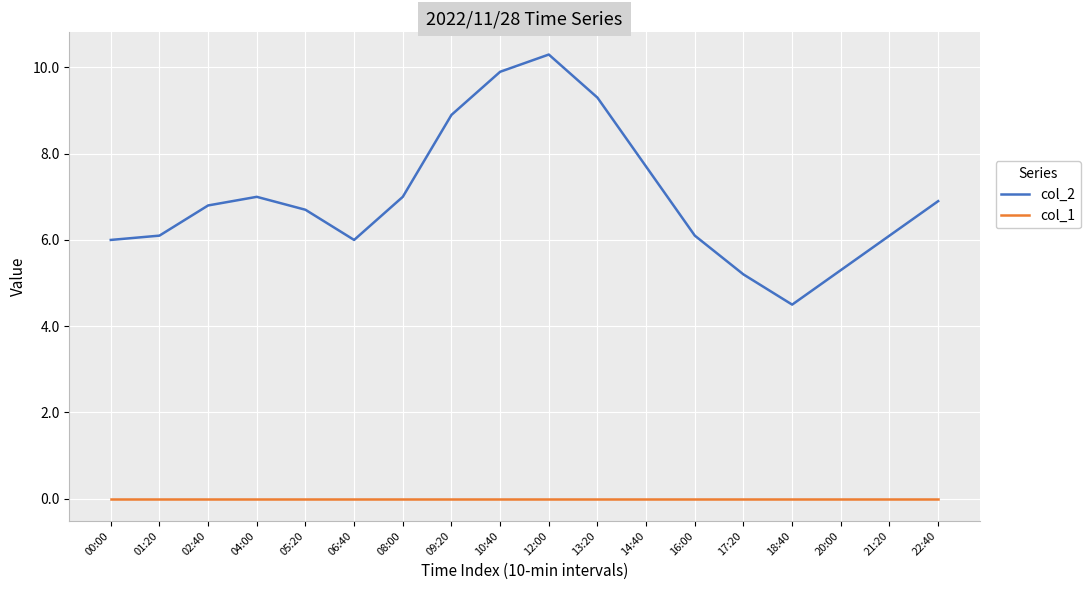

True or false: col_1 and col_2 cross at least once.

False